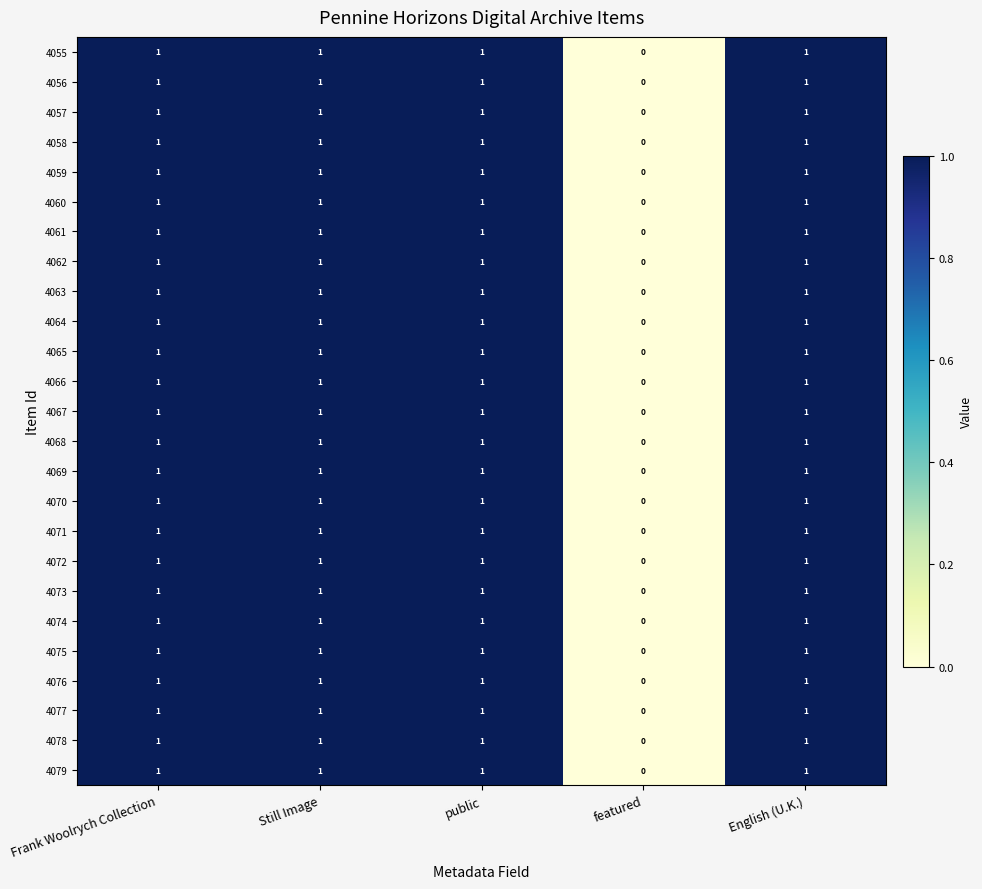

How many 4072 values are between 1 and 2?

4